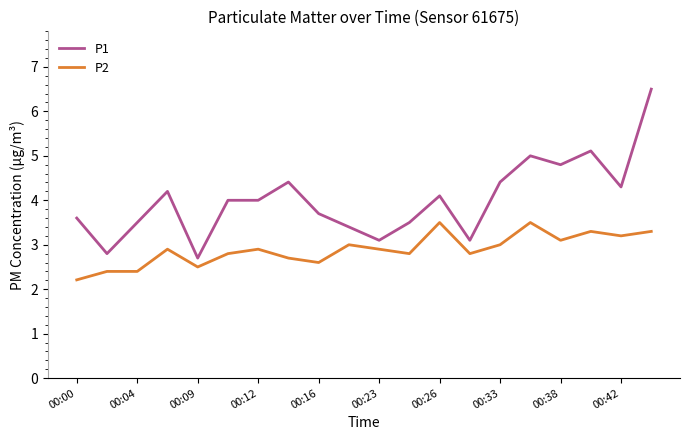

What is the difference between the maximum and minimum values in the P1 series?

3.8